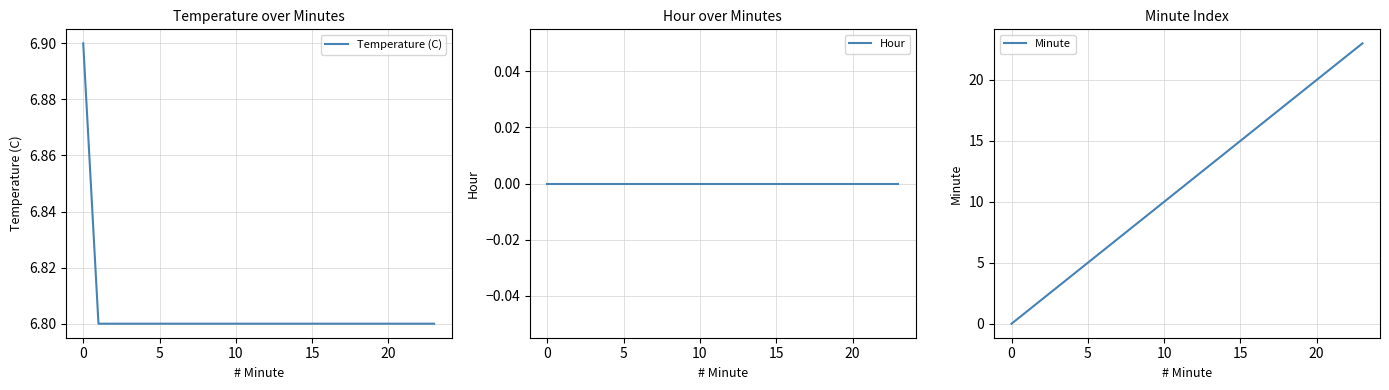

List the series in order of their overall mean, lowest first.

Hour, Temperature (C), Minute